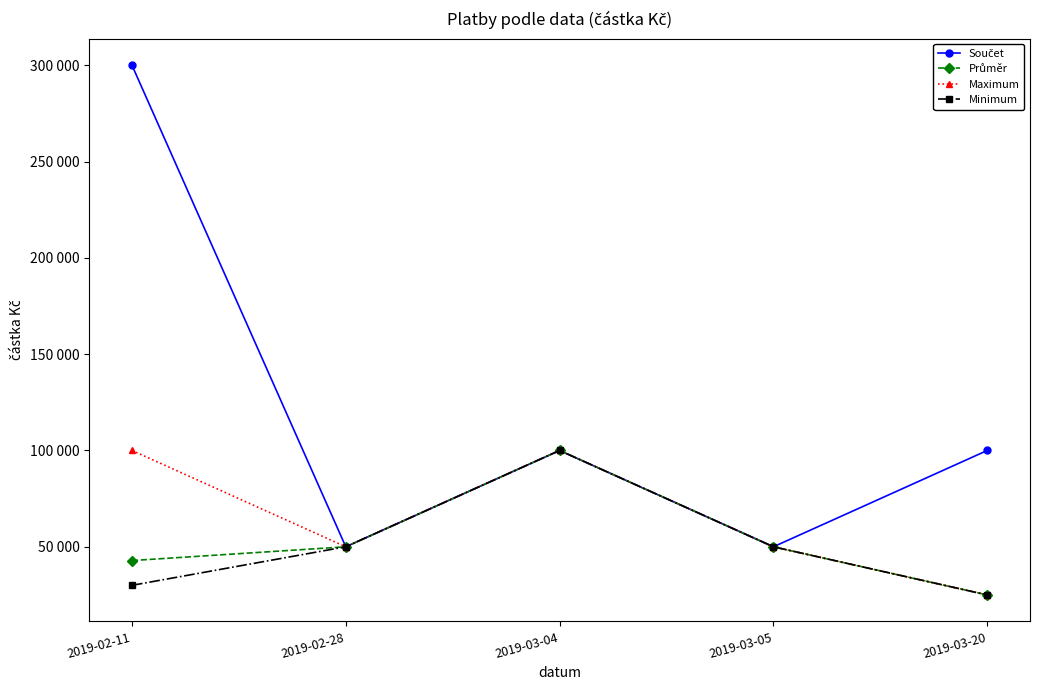

What is the label of the 1st point from the left?

2019-02-11